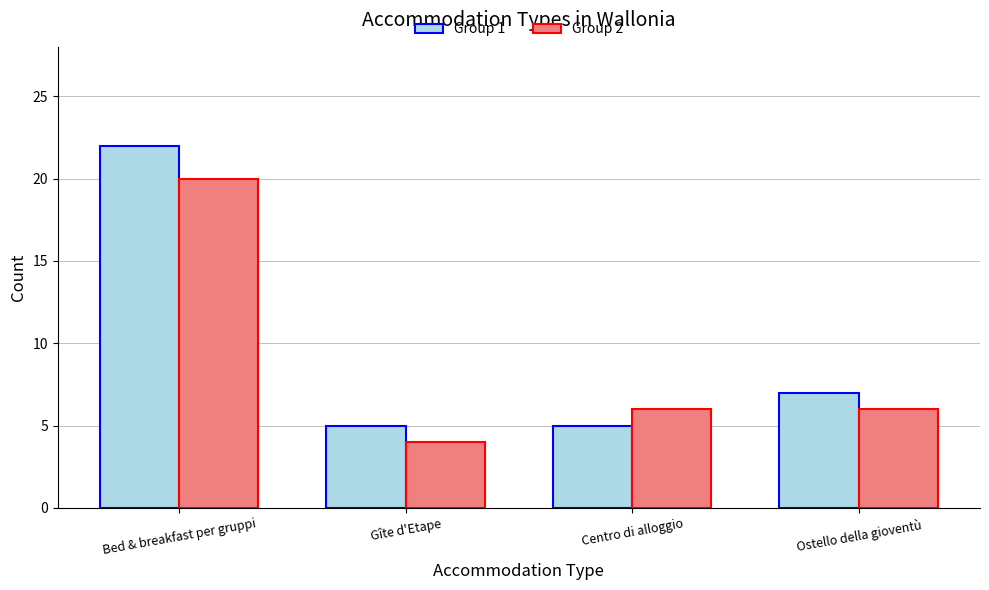

How many data points does each series have?

4